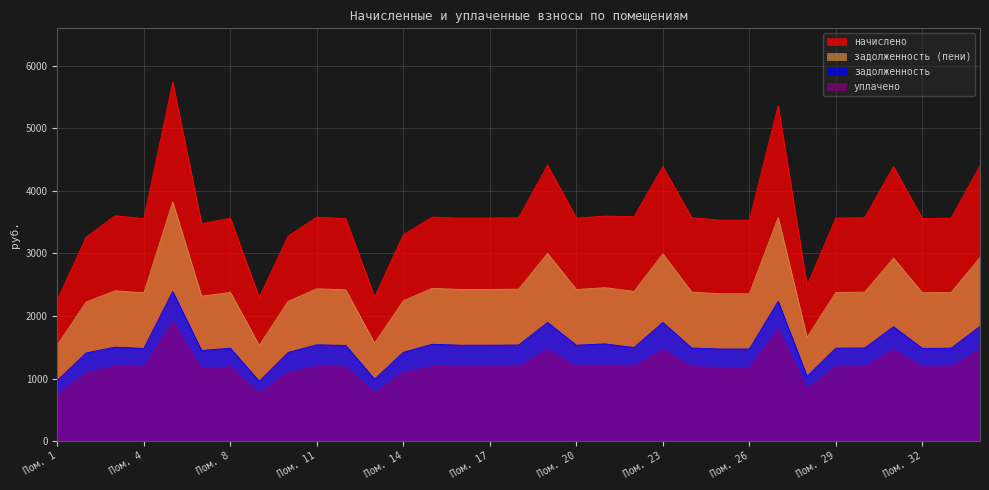

True or false: уплачено has a value of 1185.5 at Пом. 4.

True